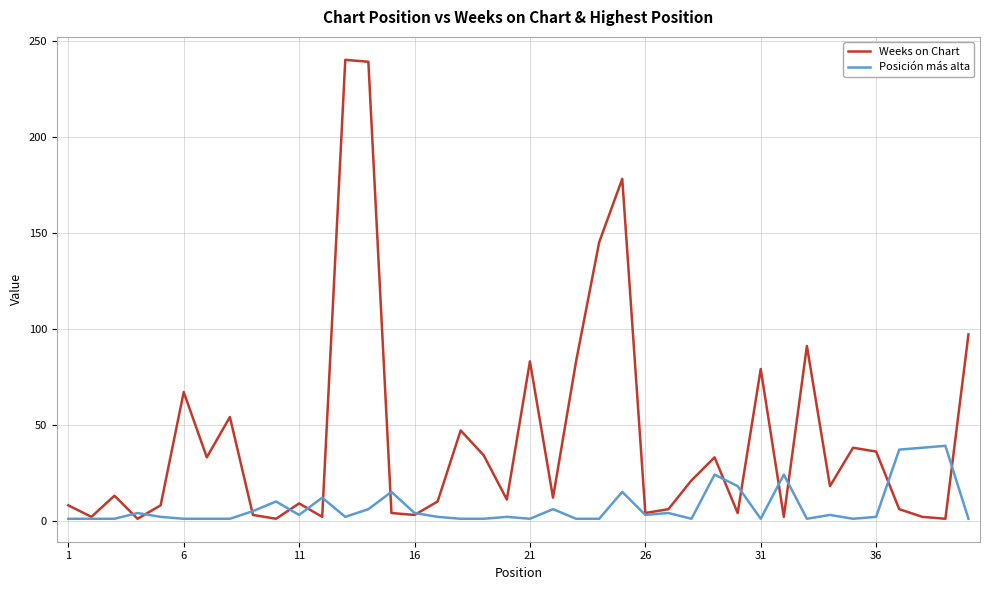

List the series in order of their peak value, lowest first.

Posición más alta, Weeks on Chart